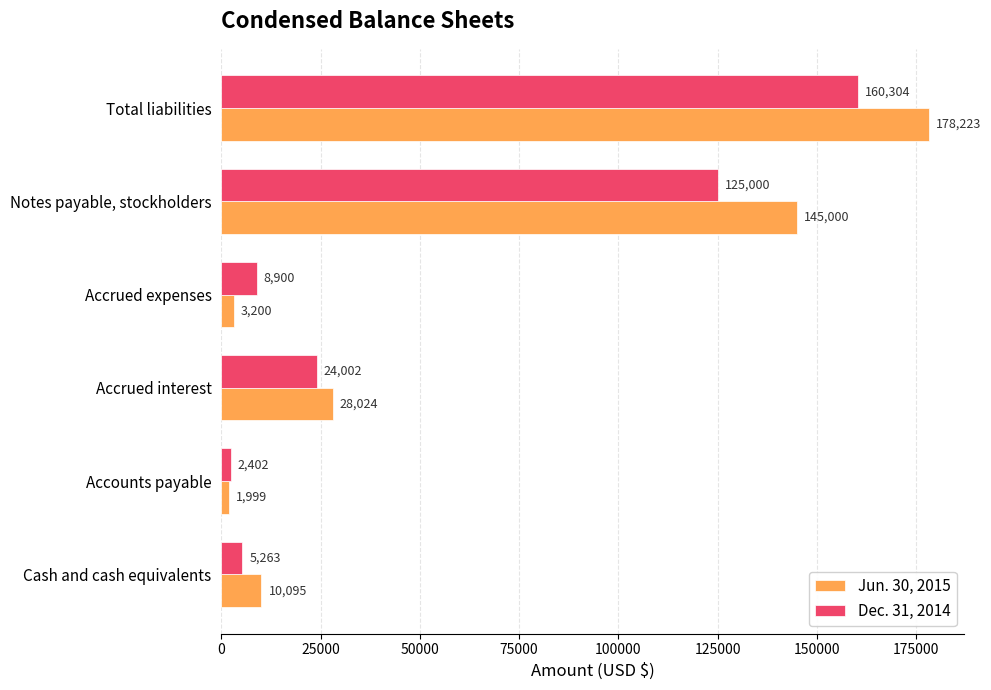

What is the sum of all Dec. 31, 2014 values?

325871